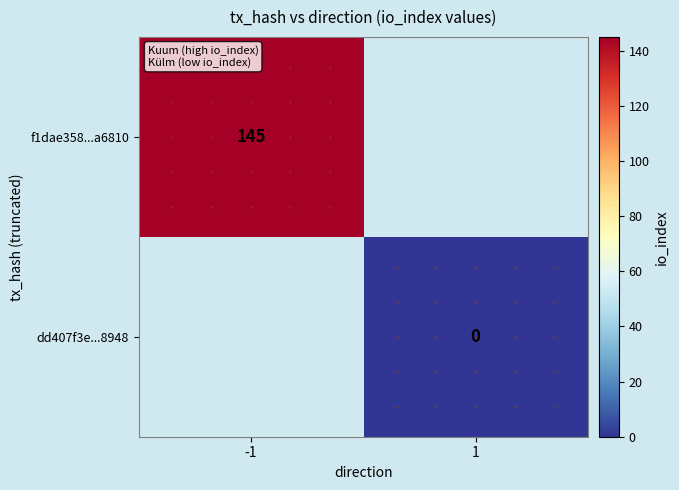

Is the value of f1dae358...a6810 at -1 greater than the value of dd407f3e...8948 at 1?

Yes